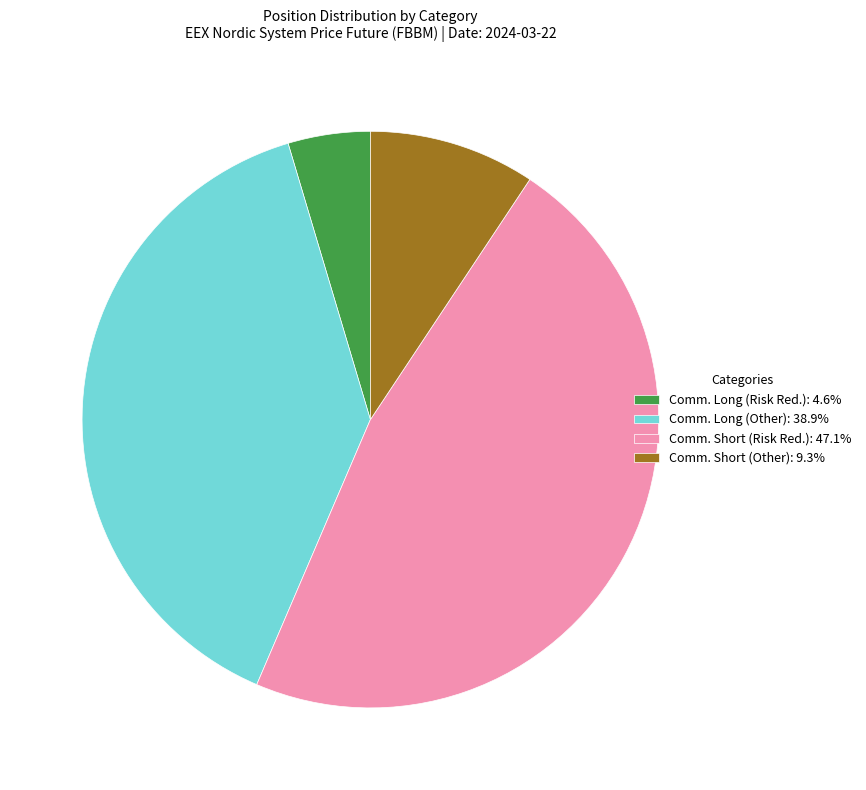

Does Comm. Short (Other): 9.3% represent more than half of the total?

No